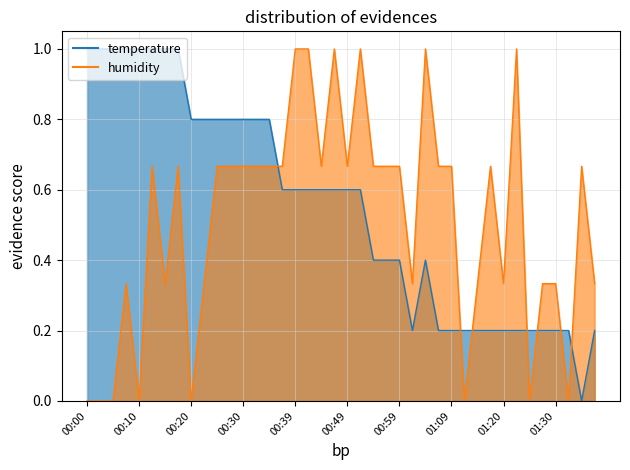

Which category has the highest value in the humidity series?

00:39